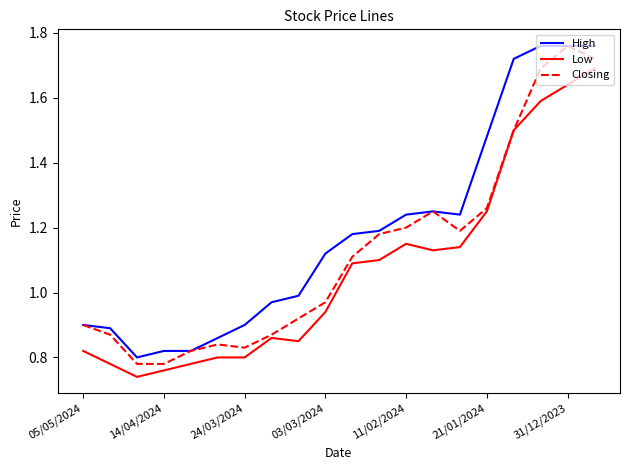

True or false: Low and High cross at least once.

False